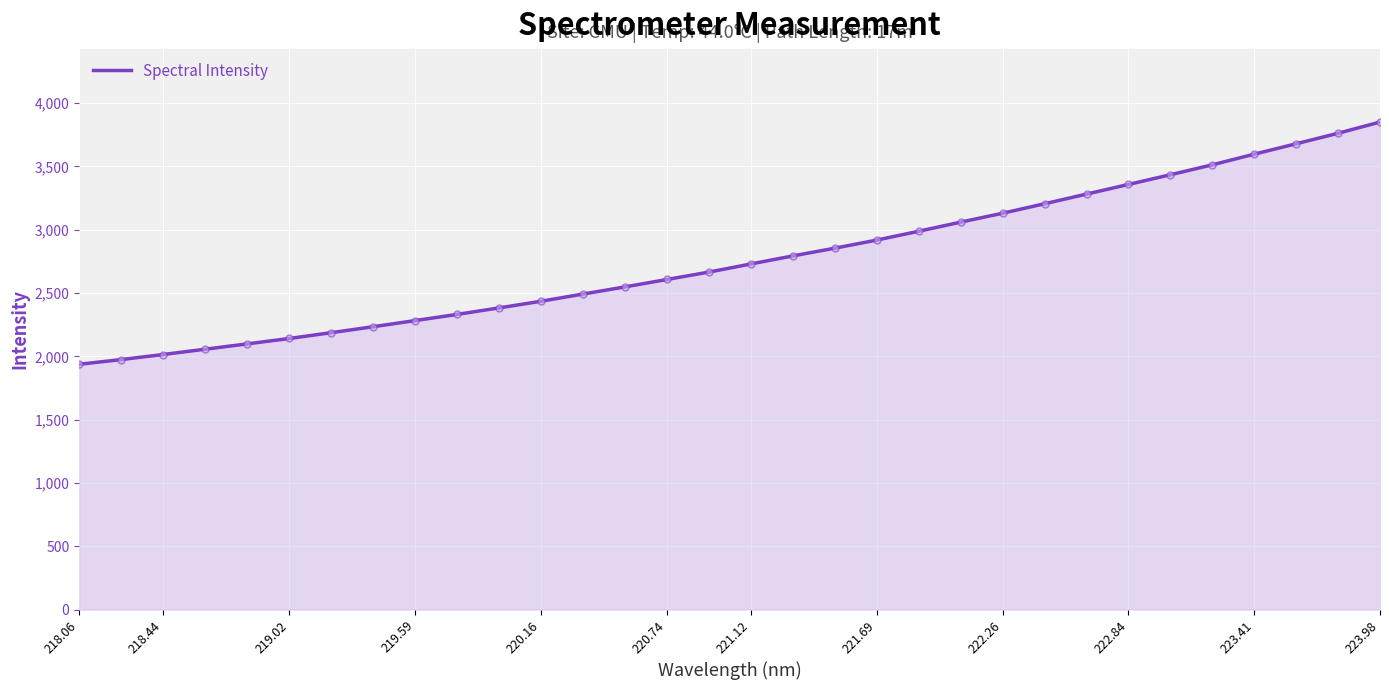

What is the smallest value displayed?

1938.0